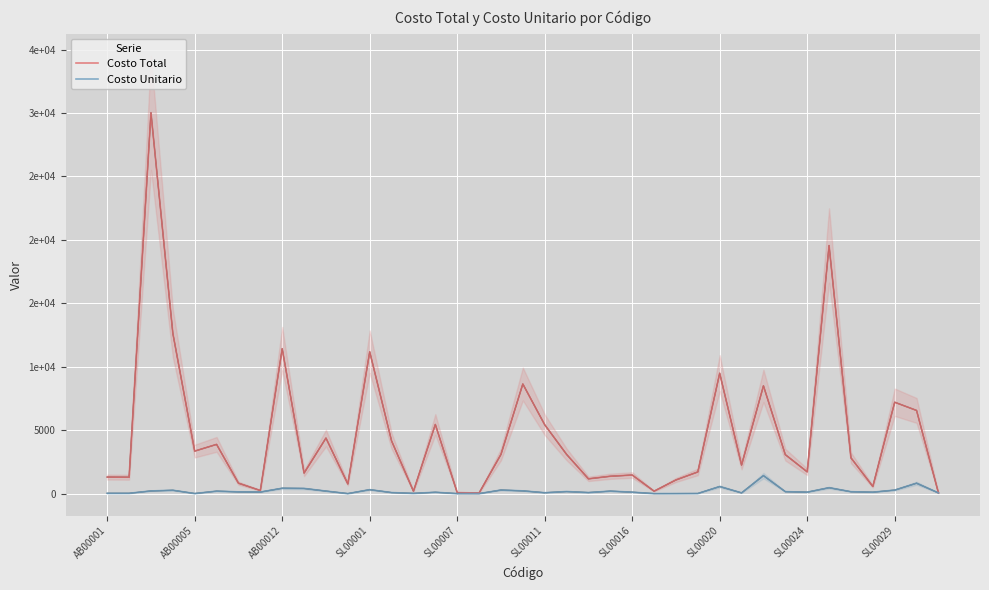

What is the minimum value shown in the chart?

0.9